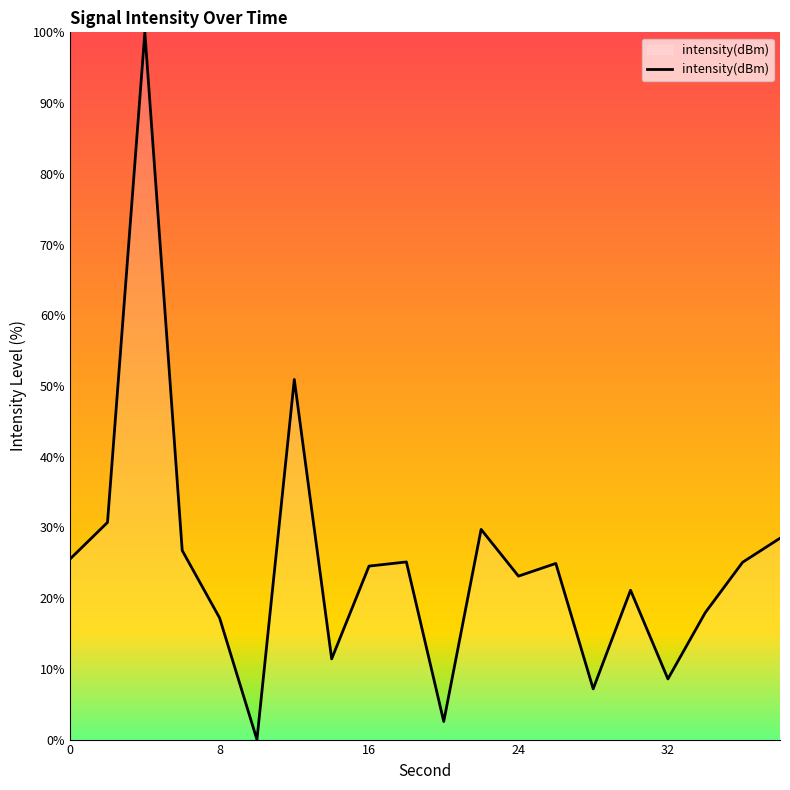

What is the difference between the maximum and minimum values?

100.0